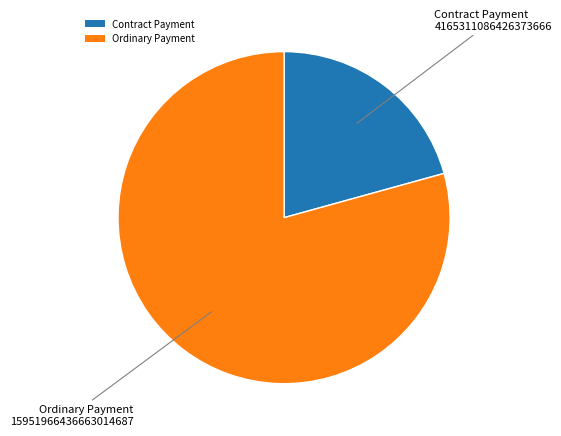

How many slices are in this pie chart?

2